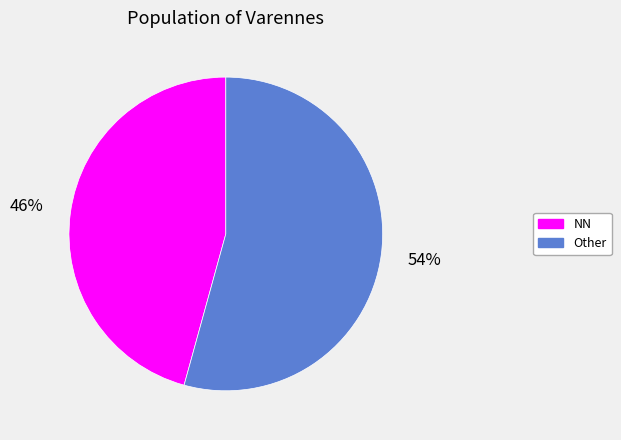

Count the number of slices in the pie.

2